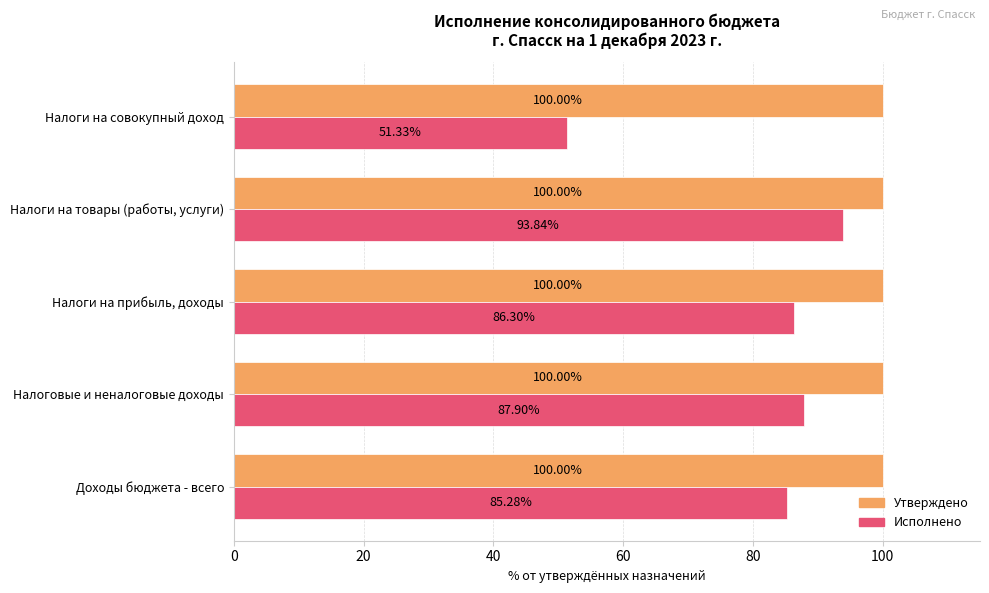

What is the spread (max minus min) of values at Налоговые и неналоговые доходы?

12.1